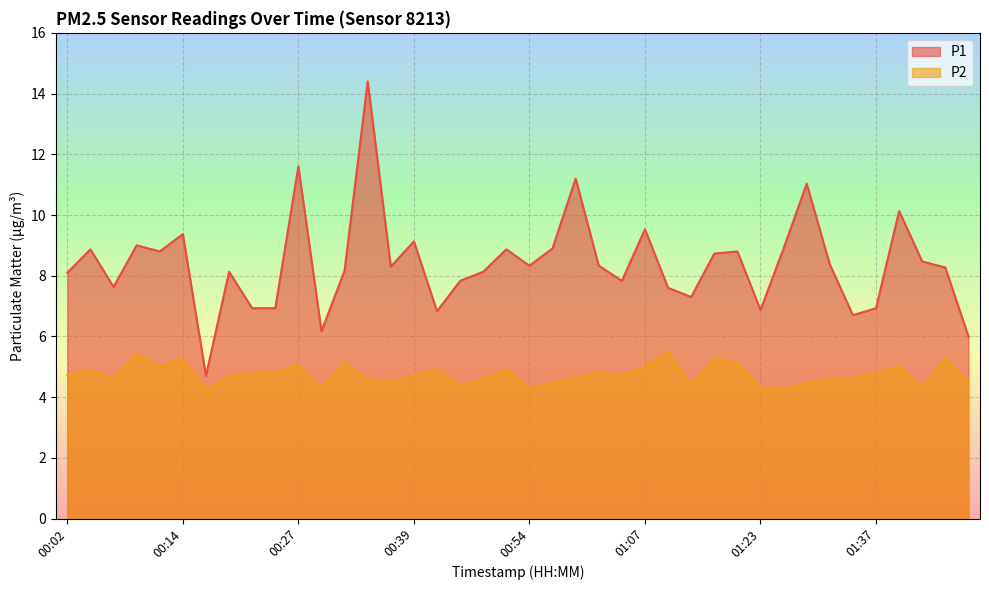

What is the sum of all P2 values?

189.8